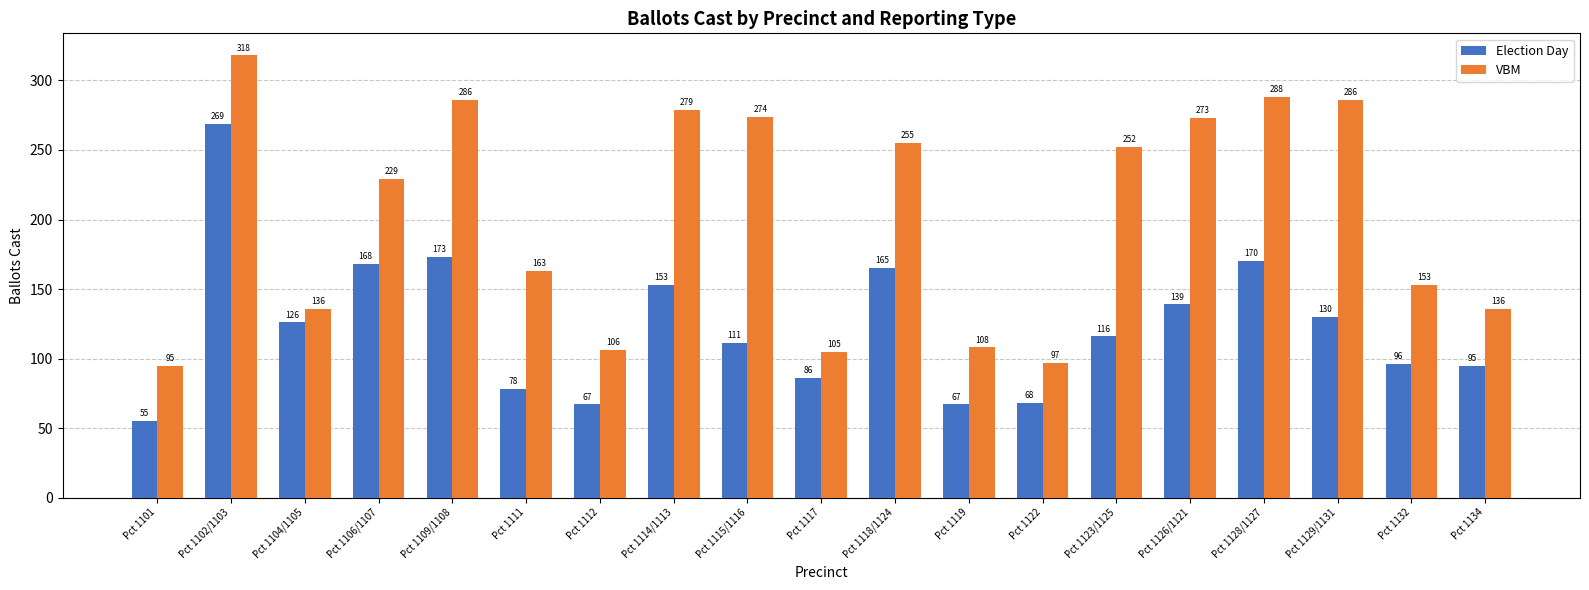

How many bars are there in each group?

2